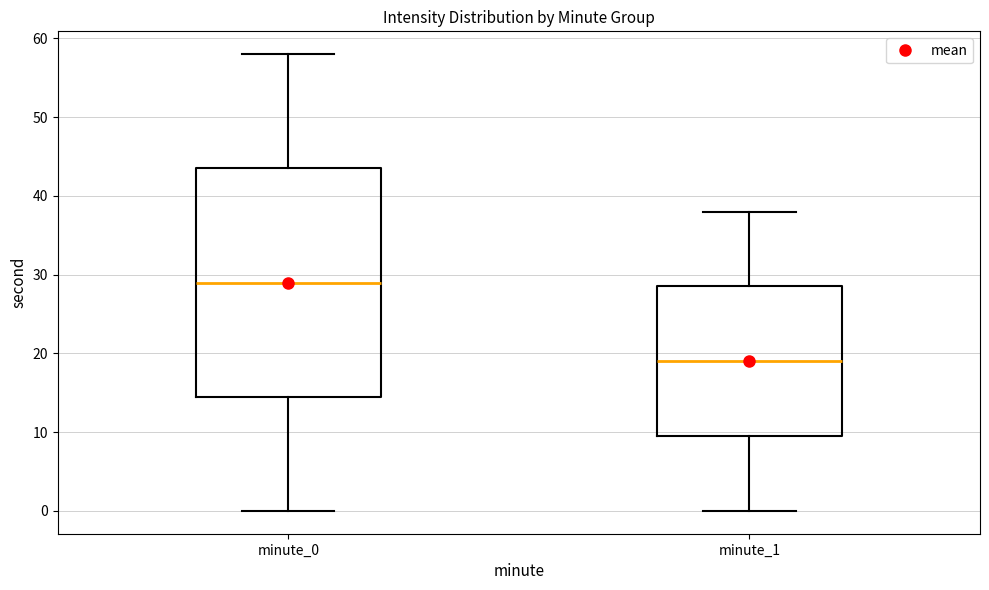

Which box is the tallest, from its lower edge to its upper edge?

minute_0